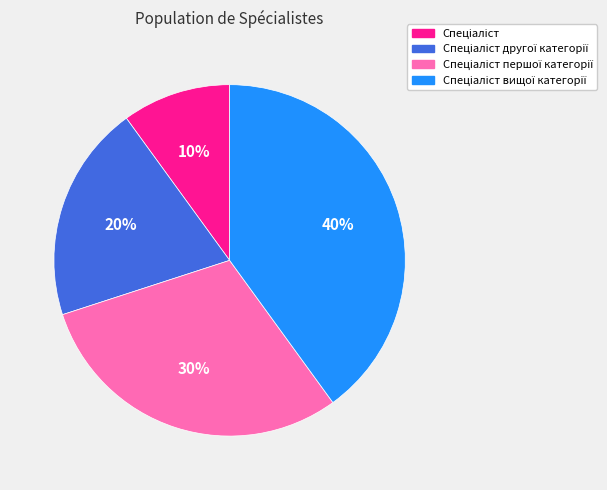

How many segments does this pie chart have?

4